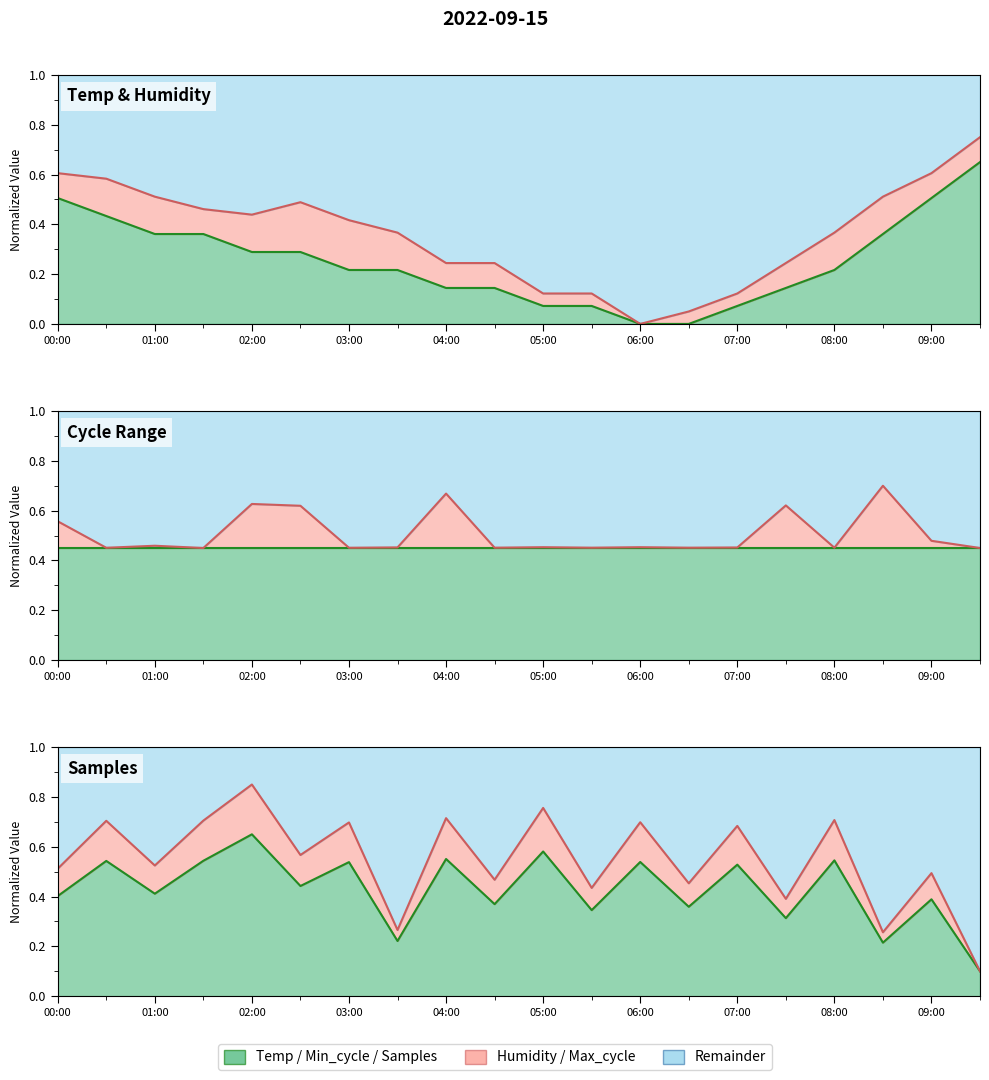

Which category has the highest value across all series?

08:30